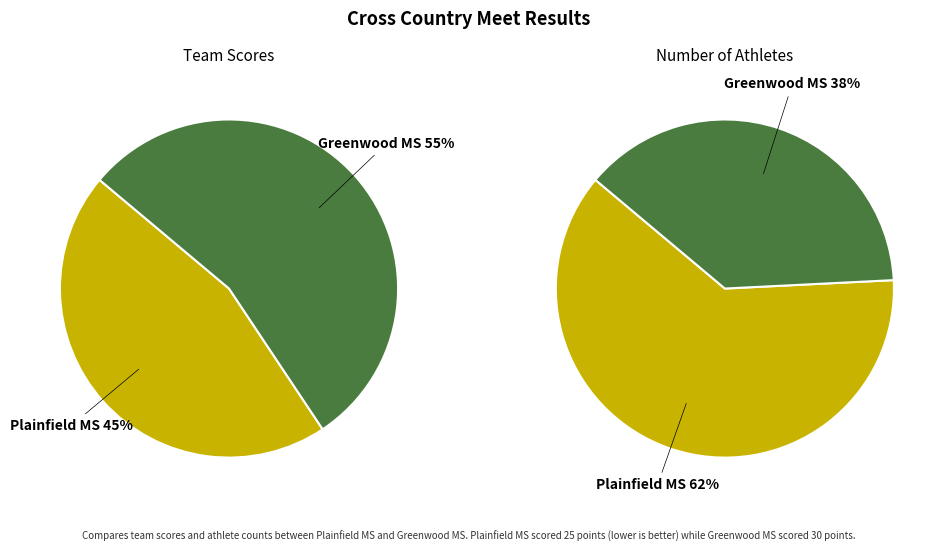

To the nearest percent, what is the difference between the largest and smallest slice percentages?

9%